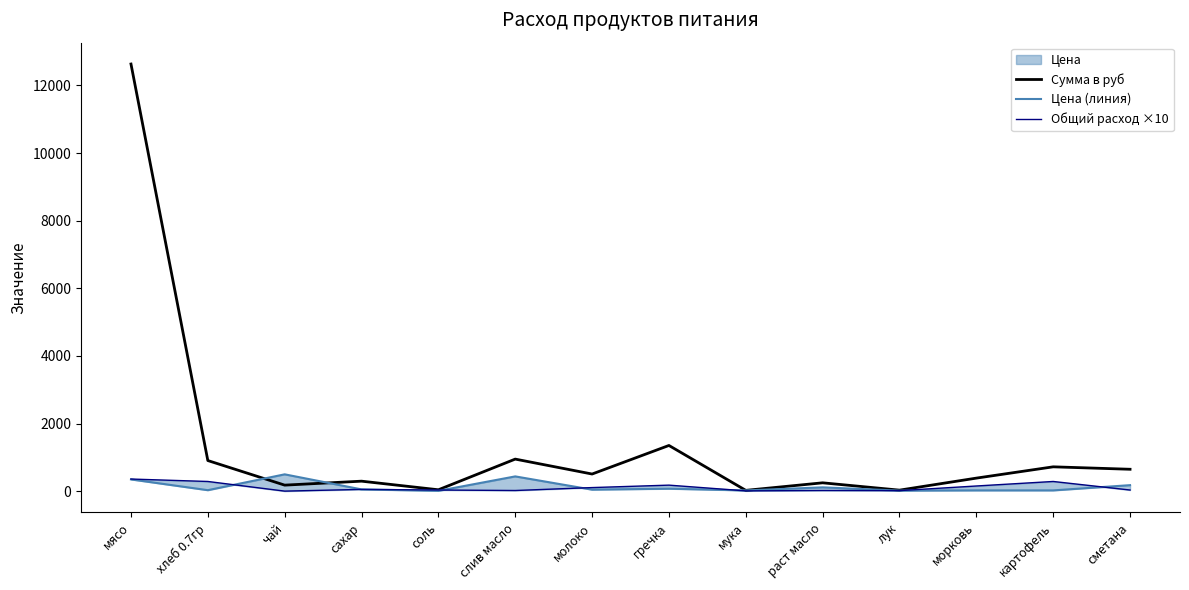

Which series changed the most between соль and сметана?

Сумма в руб